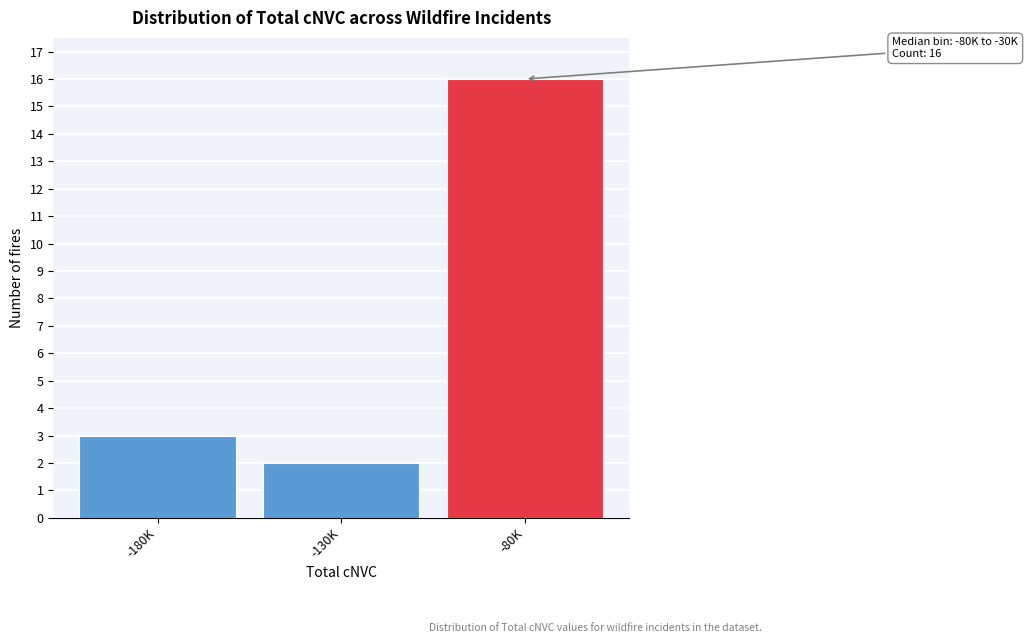

Reading right to left, what are all the values shown in this chart?

-80K=16	-130K=2	-180K=3